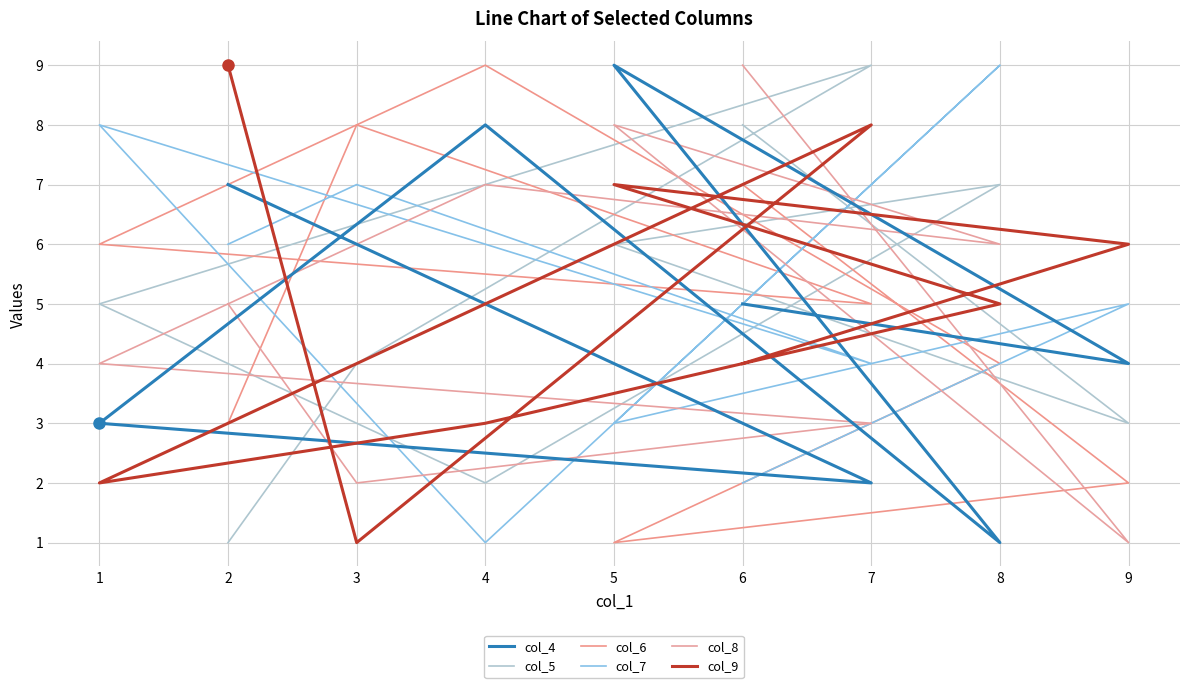

What is the total value across all series at 6?

35